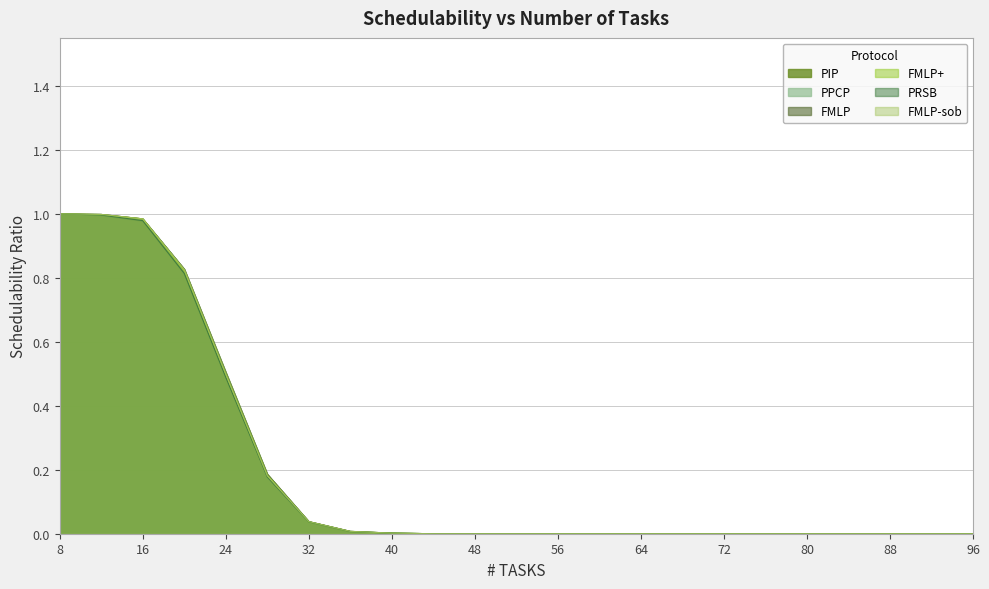

True or false: PIP has more than 2 points higher than both neighbors.

False